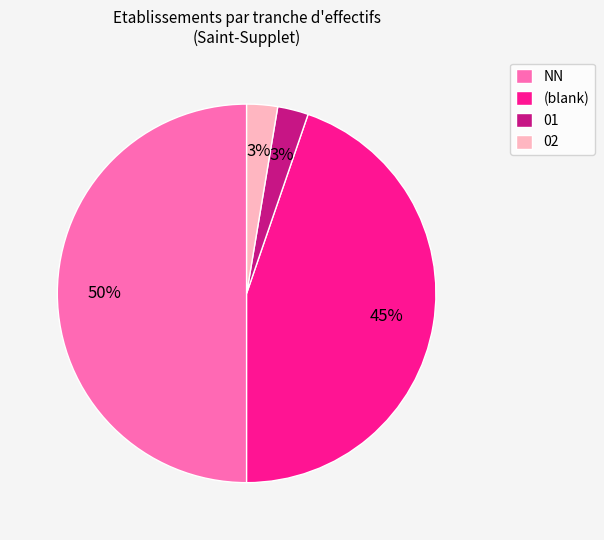

Which category has the biggest portion of the pie?

NN